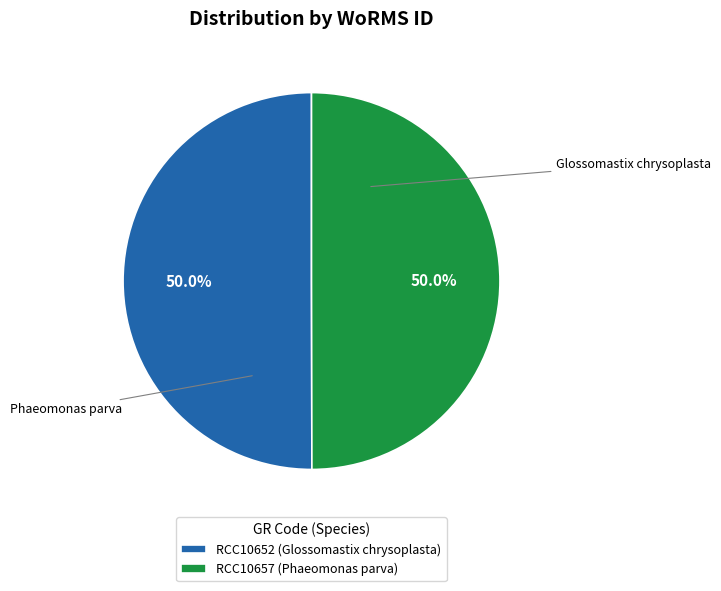

Count the number of slices in the pie.

2